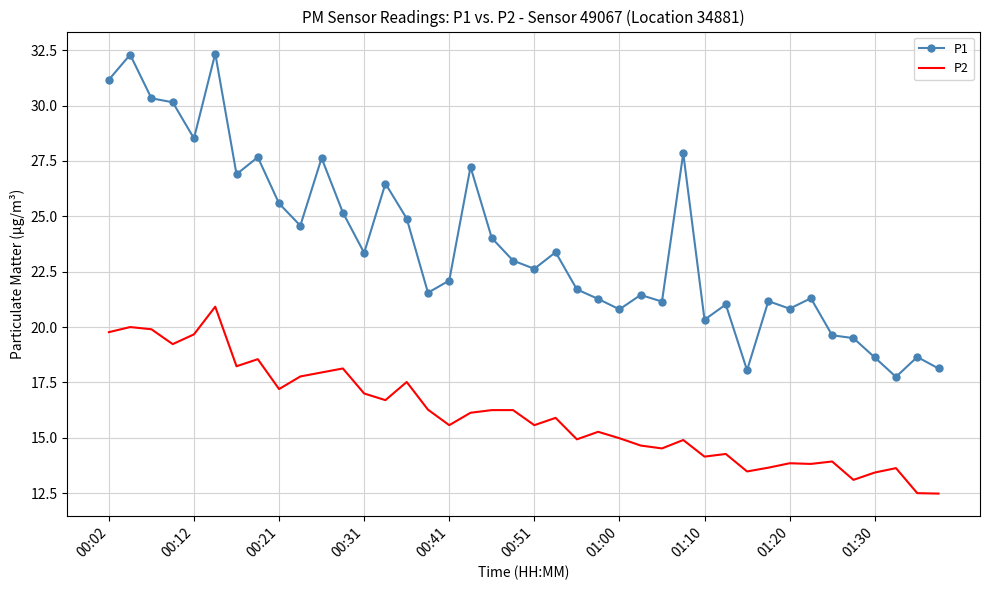

Which series has the widest spread of values?

P1